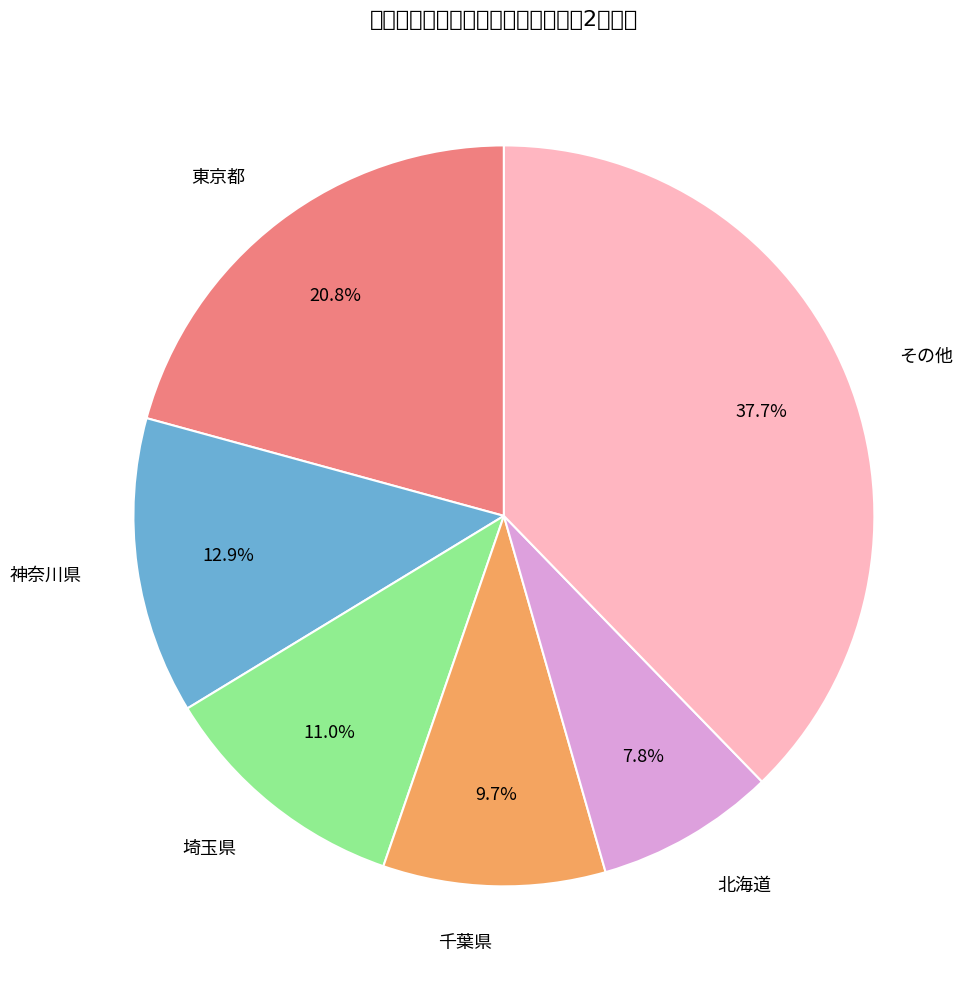

How many segments does this pie chart have?

6